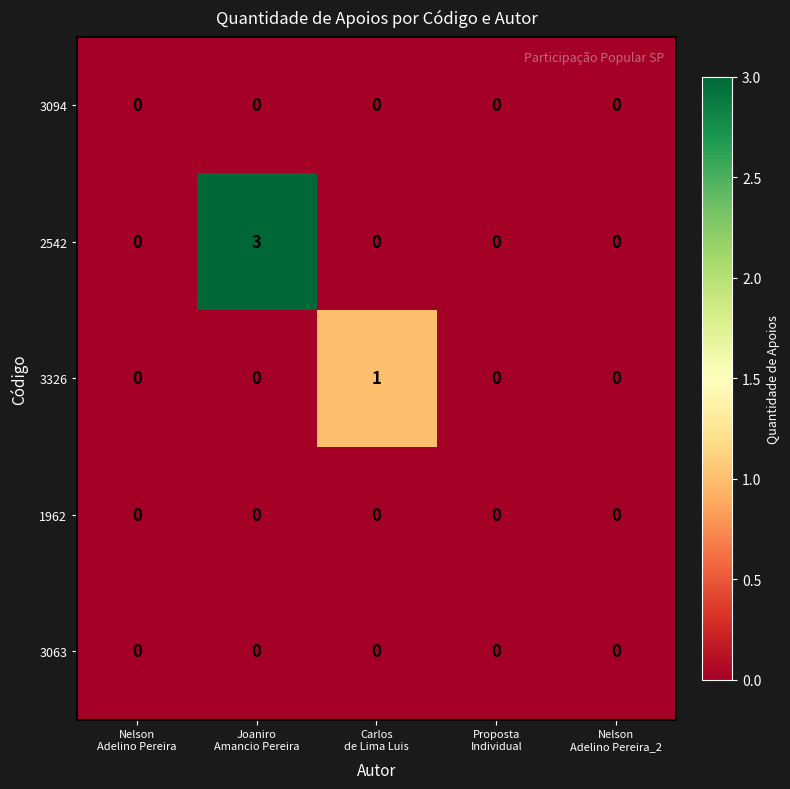

What is the sum of all 2542 values?

3